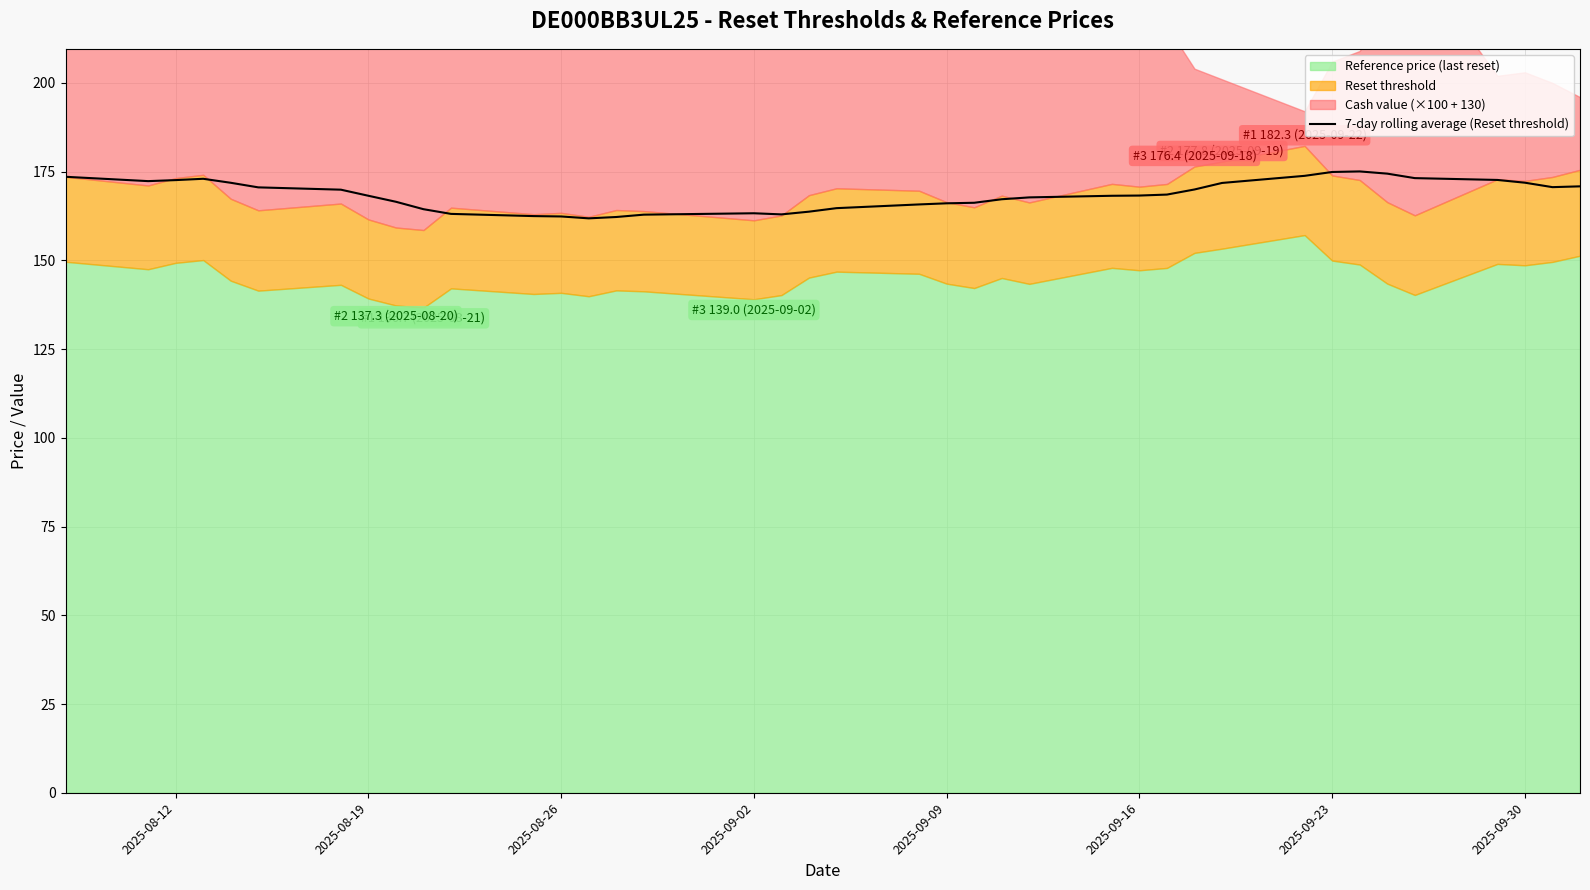

The value of 7-day rolling average (Reset threshold) at 2025-08-12 is 57.0. True or false?

False